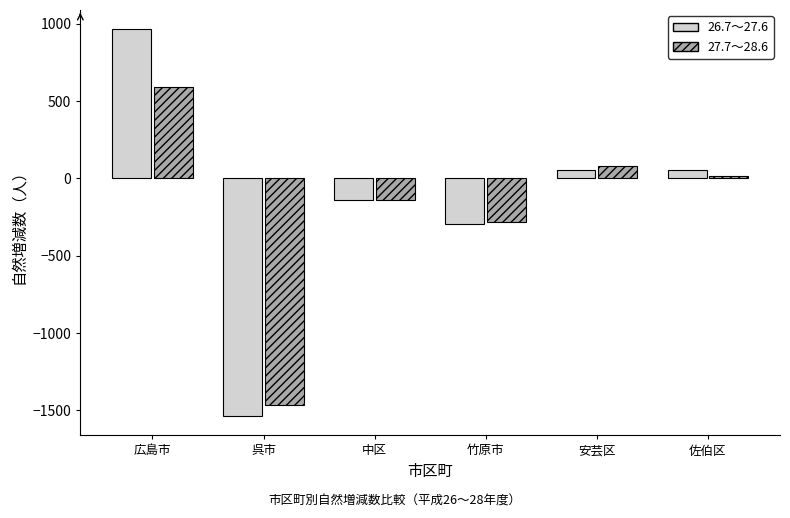

At which label is 27.7～28.6 closest to -436?

竹原市